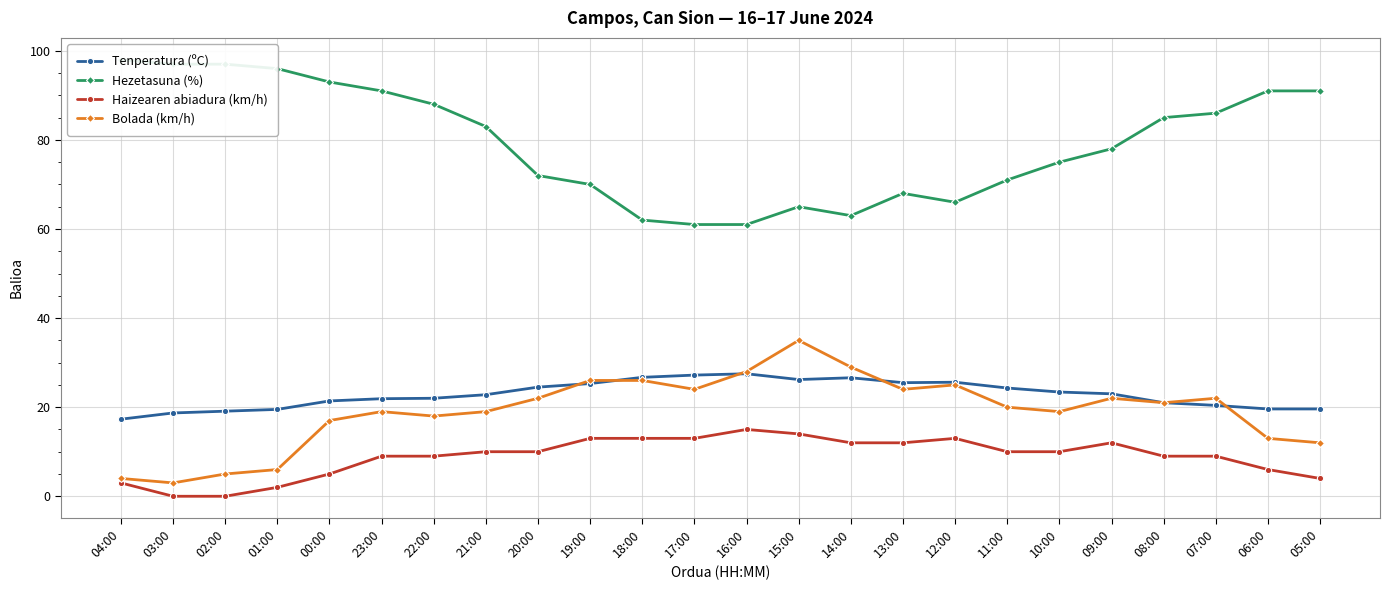

Which series has the largest total across all categories?

Hezetasuna (%)